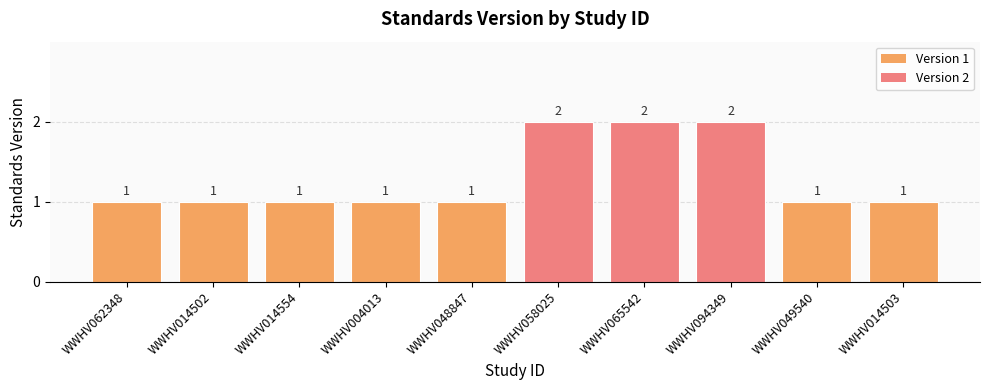

The chart shows a value of 1 at WWHV014554. True or false?

True